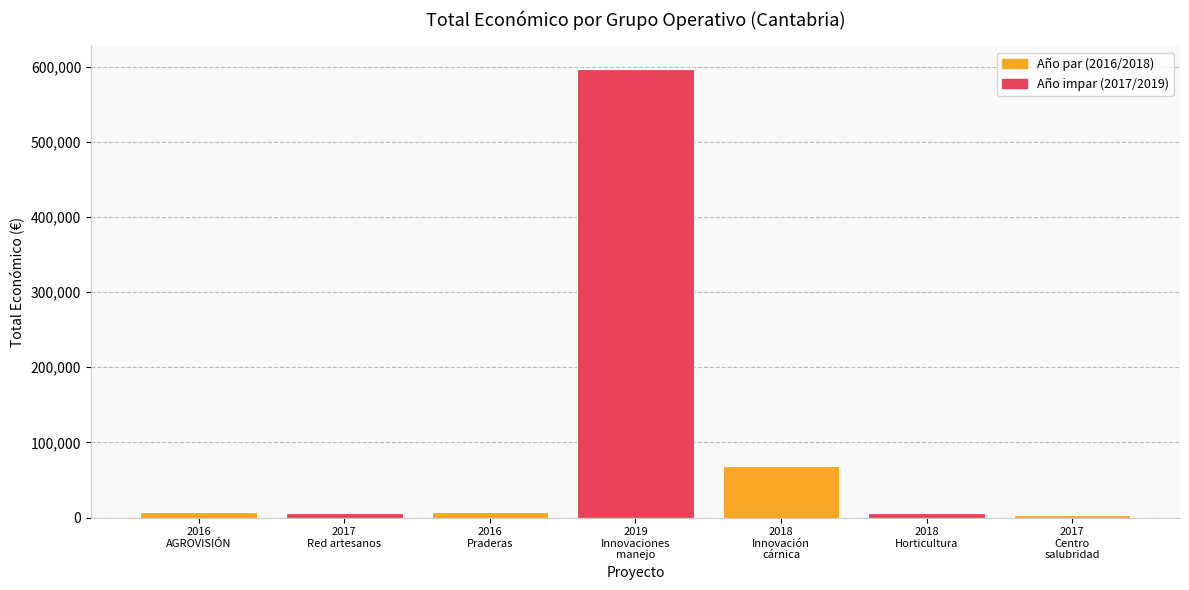

Which label corresponds to the largest value in the chart?

2019